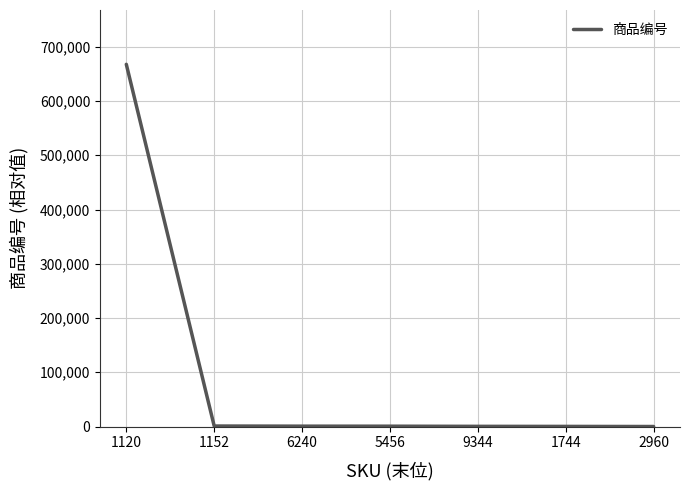

What position from the right is 1152?

6